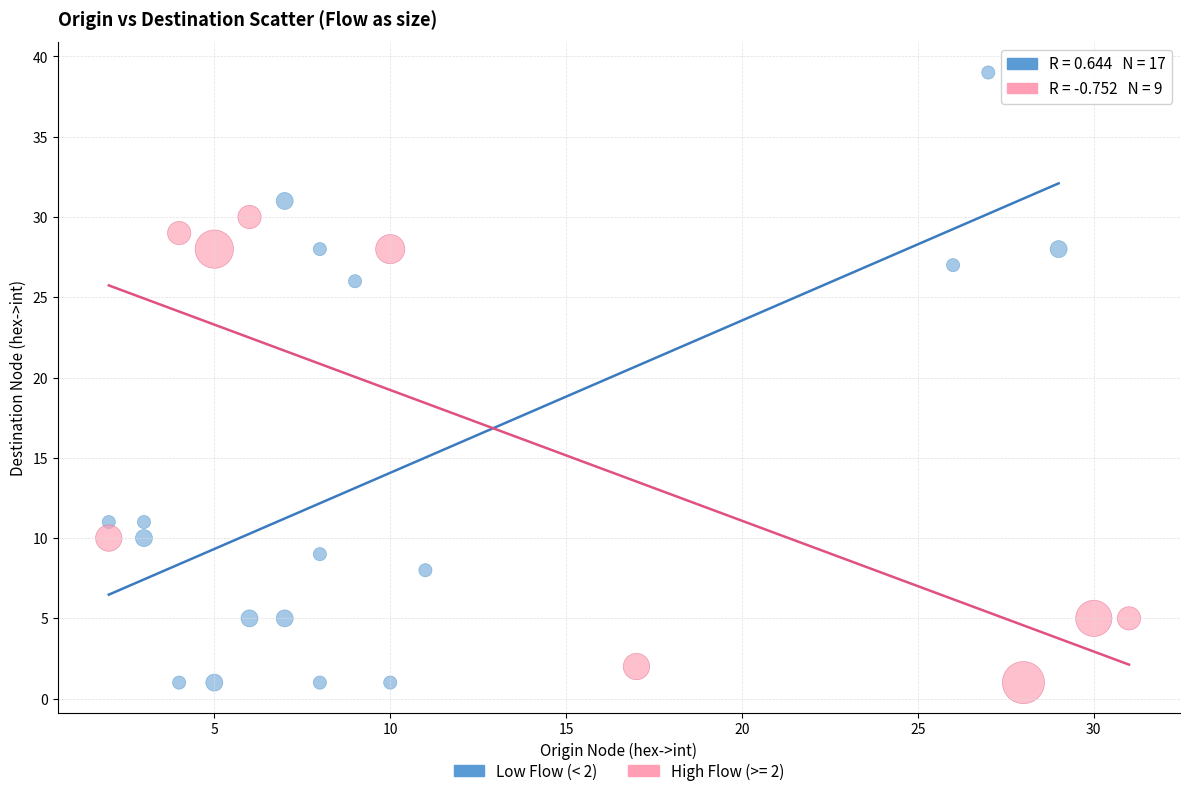

Which series reaches the maximum Y coordinate?

Low Flow (< 2)